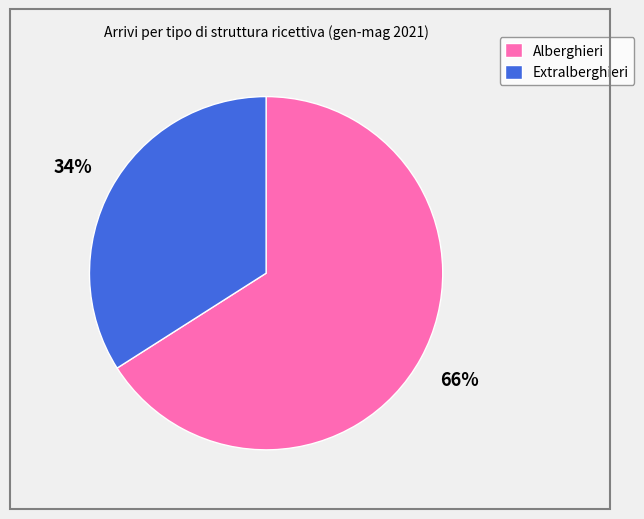

Is the sum of Alberghieri and Extralberghieri greater than half?

Yes